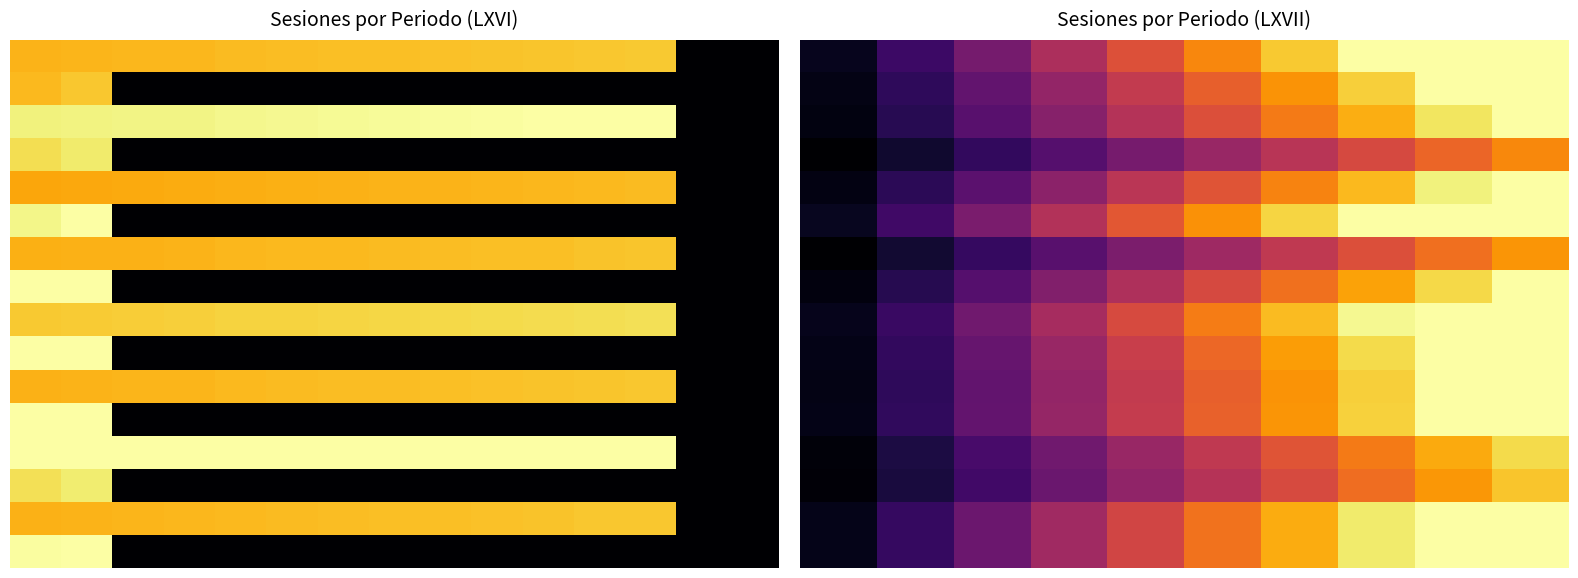

How many data points does each series have?

10